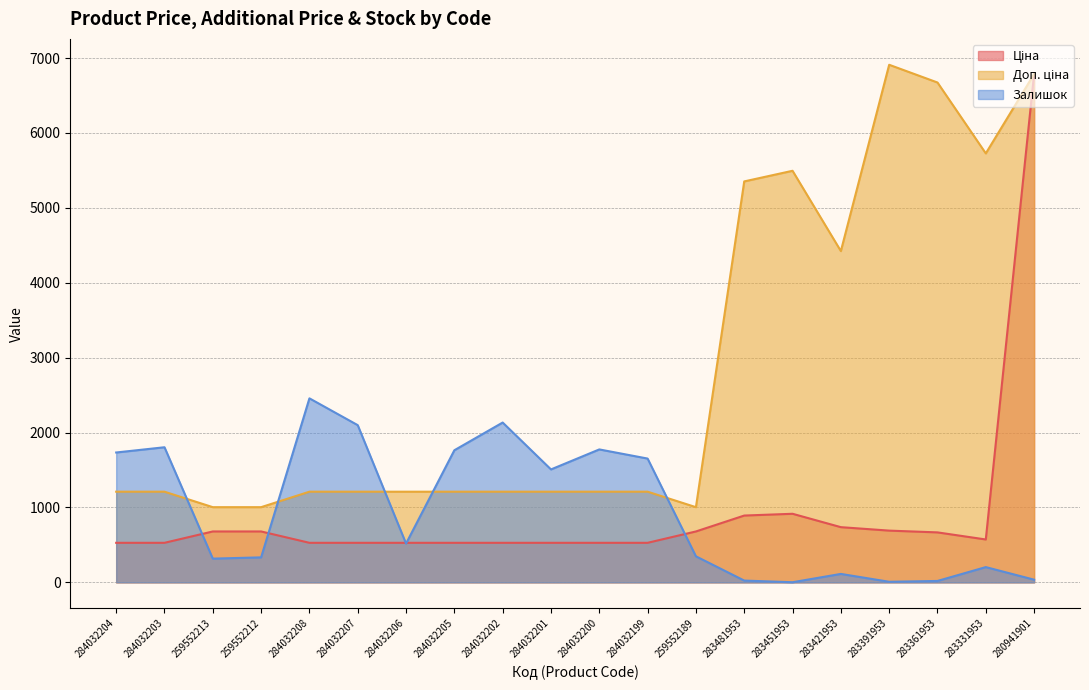

Reading left to right, list all the values displayed in this chart.

Ціна: 284032204=528.2	284032203=528.2	259552213=679.8	259552212=679.8	284032208=528.2	284032207=528.2	284032206=528.2	284032205=528.2	284032202=528.2	284032201=528.2	284032200=528.2	284032199=528.2	259552189=679.8	283481953=892.2	283451953=915.8	283421953=737.2	283391953=691.0	283361953=667.4	283331953=572.7	280941901=6787.1
Доп. ціна: 284032204=1210.7	284032203=1210.7	259552213=1004.1	259552212=1004.1	284032208=1210.7	284032207=1210.7	284032206=1210.7	284032205=1210.7	284032202=1210.7	284032201=1210.7	284032200=1210.7	284032199=1210.7	259552189=1004.1	283481953=5353.1	283451953=5495.0	283421953=4423.0	283391953=6910.3	283361953=6673.6	283331953=5727.0	280941901=6787.1
Залишок: 284032204=1734.0	284032203=1804.0	259552213=317.0	259552212=334.0	284032208=2457.0	284032207=2099.0	284032206=518.0	284032205=1764.0	284032202=2134.0	284032201=1508.0	284032200=1775.0	284032199=1653.0	259552189=348.0	283481953=24.0	283451953=2.0	283421953=113.0	283391953=8.0	283361953=19.0	283331953=204.0	280941901=36.0